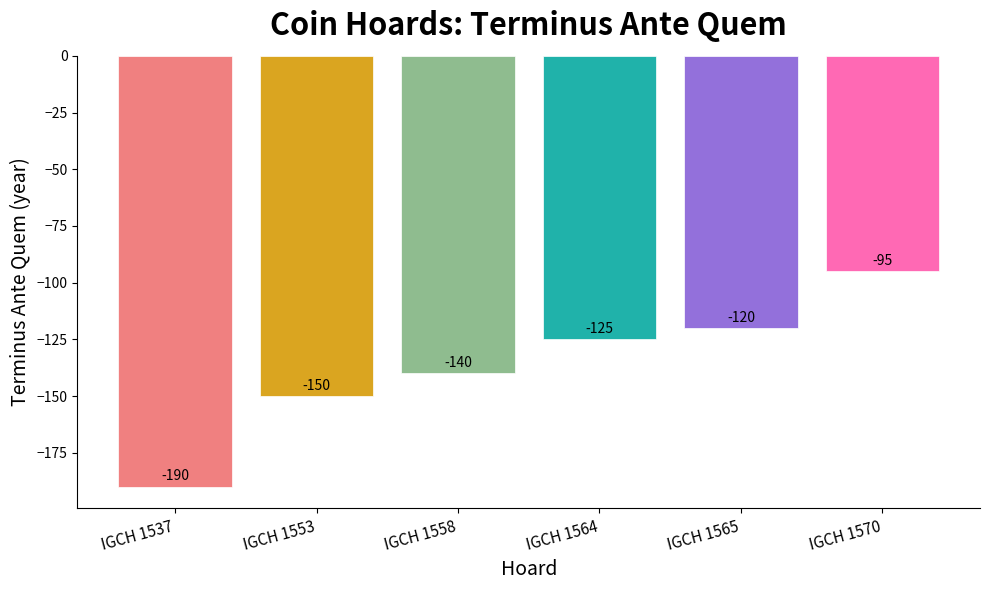

Which label corresponds to the smallest value in the chart?

IGCH 1537